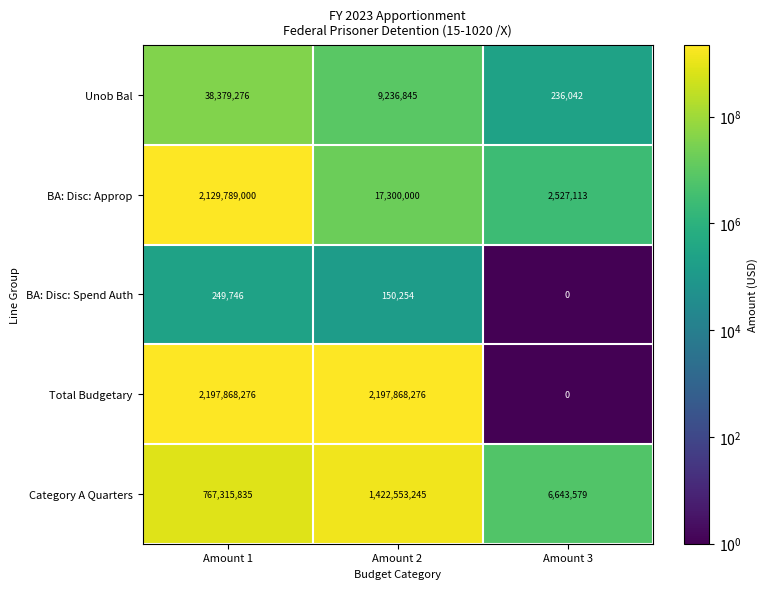

What is the spread (max minus min) of values at Amount 1?

2197618530